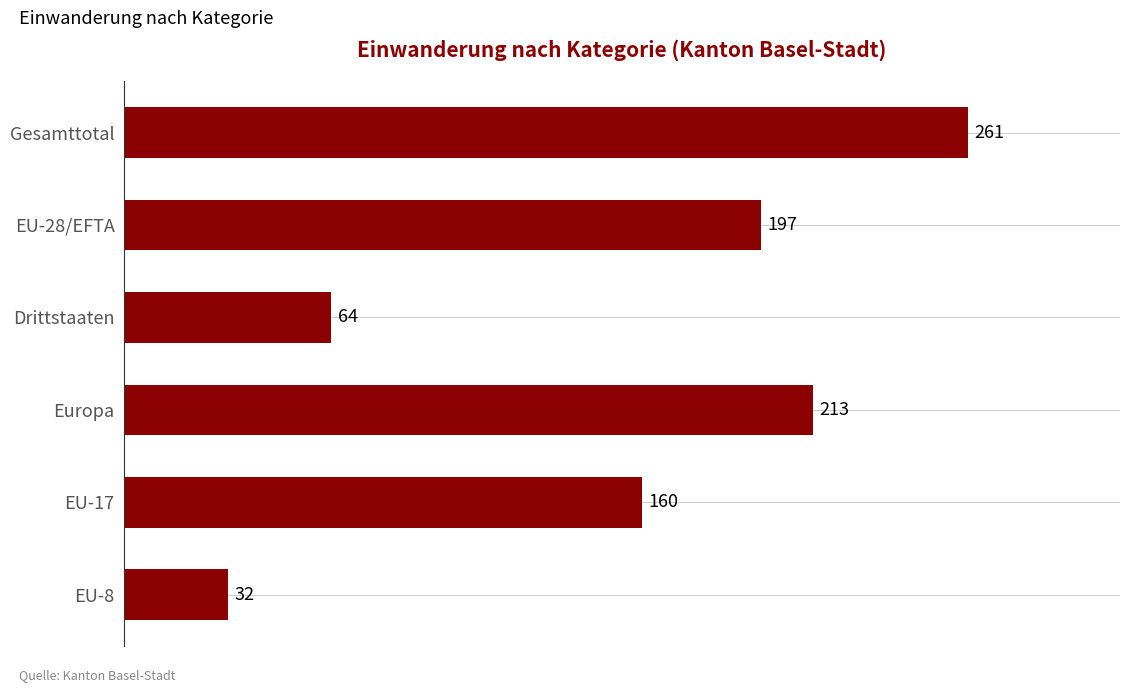

The chart shows a value of 261 at Gesamttotal. True or false?

True